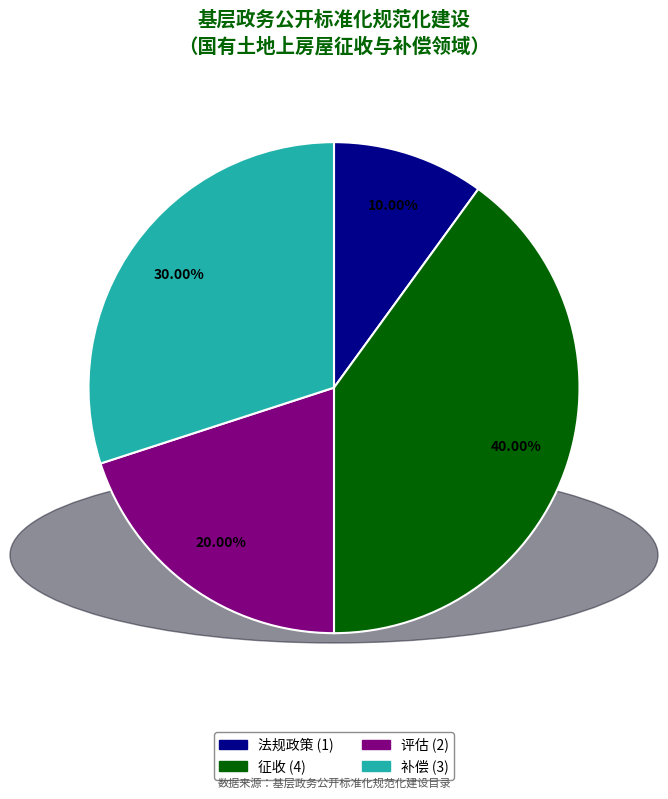

Is there any slice that represents more than half of the pie?

No